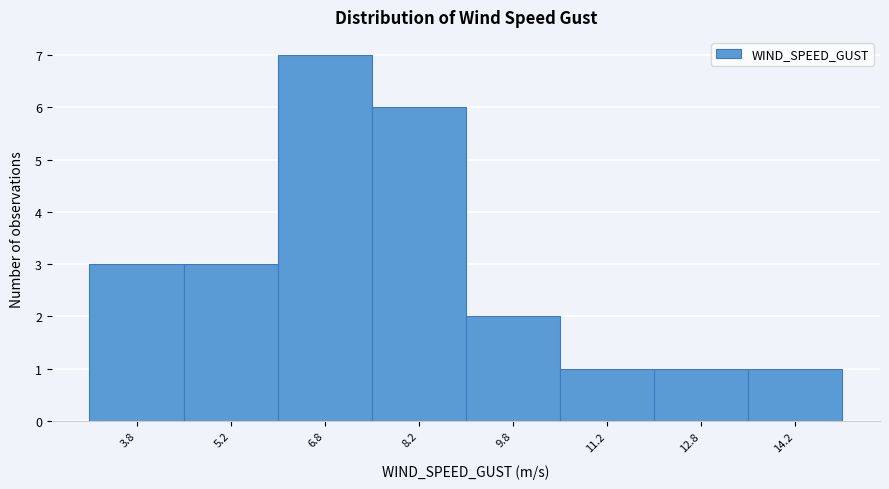

What is the height of the bar covering 13.5 to 15.0 on the x-axis? Neither the bar edges nor the heights are printed on the chart, so give them approximately, as read against the axes.

1